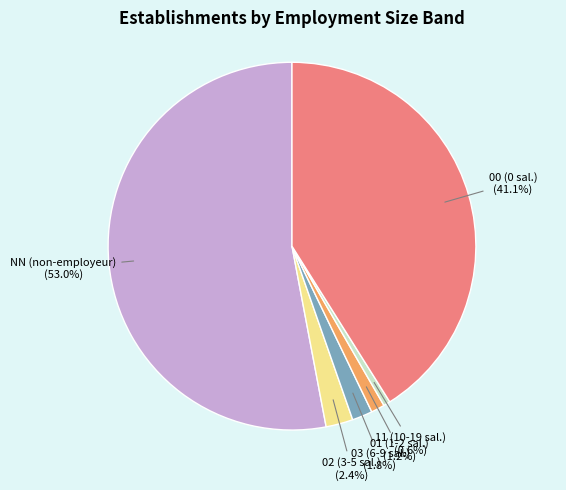

Does NN represent more than half of the total?

Yes